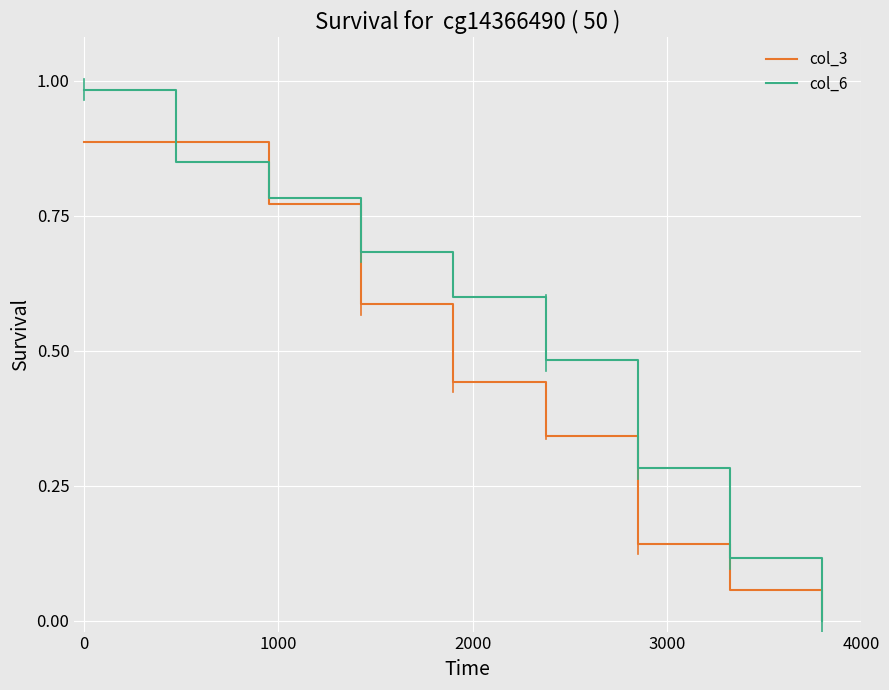

True or false: col_6 has more than 0 interior local peaks.

False